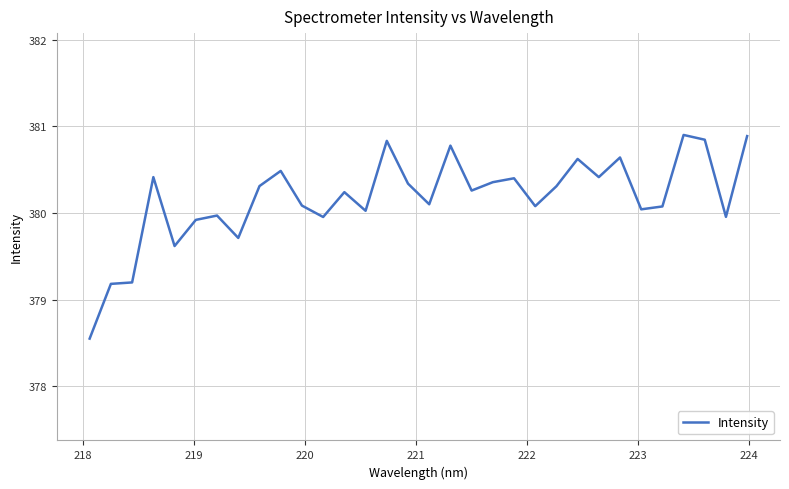

What is the difference between the maximum and second lowest values?

1.7